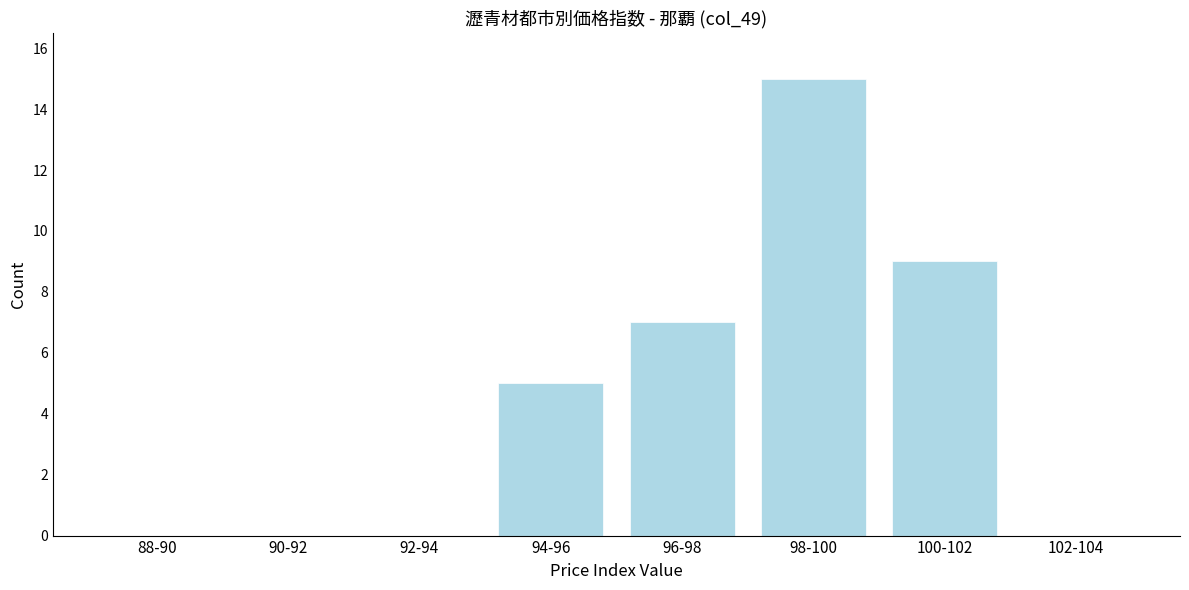

Reading left to right, list all the values displayed in this chart.

88-90=0	90-92=0	92-94=0	94-96=5	96-98=7	98-100=15	100-102=9	102-104=0